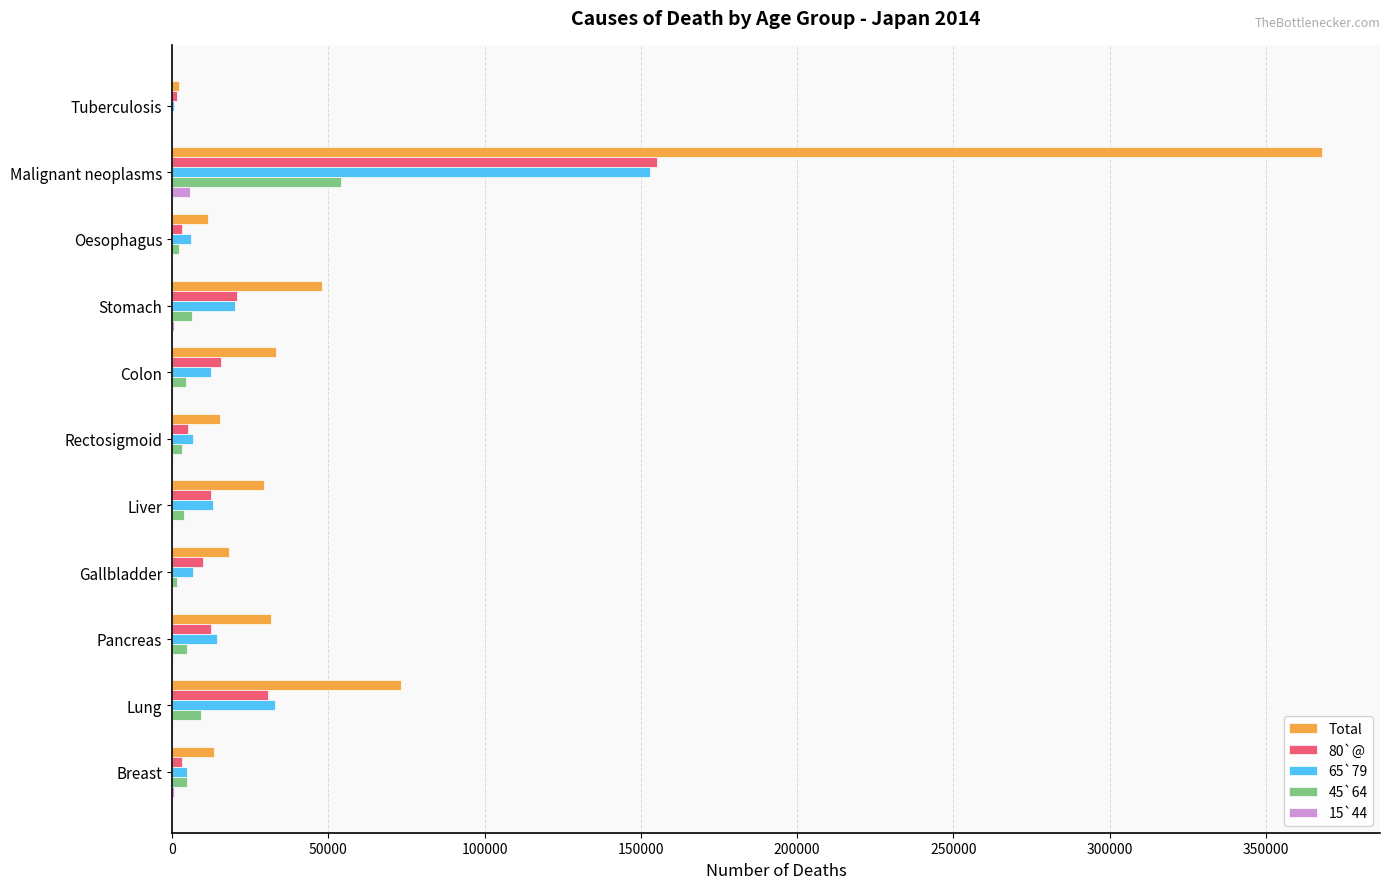

At which category is the sum across all series the highest?

Malignant neoplasms